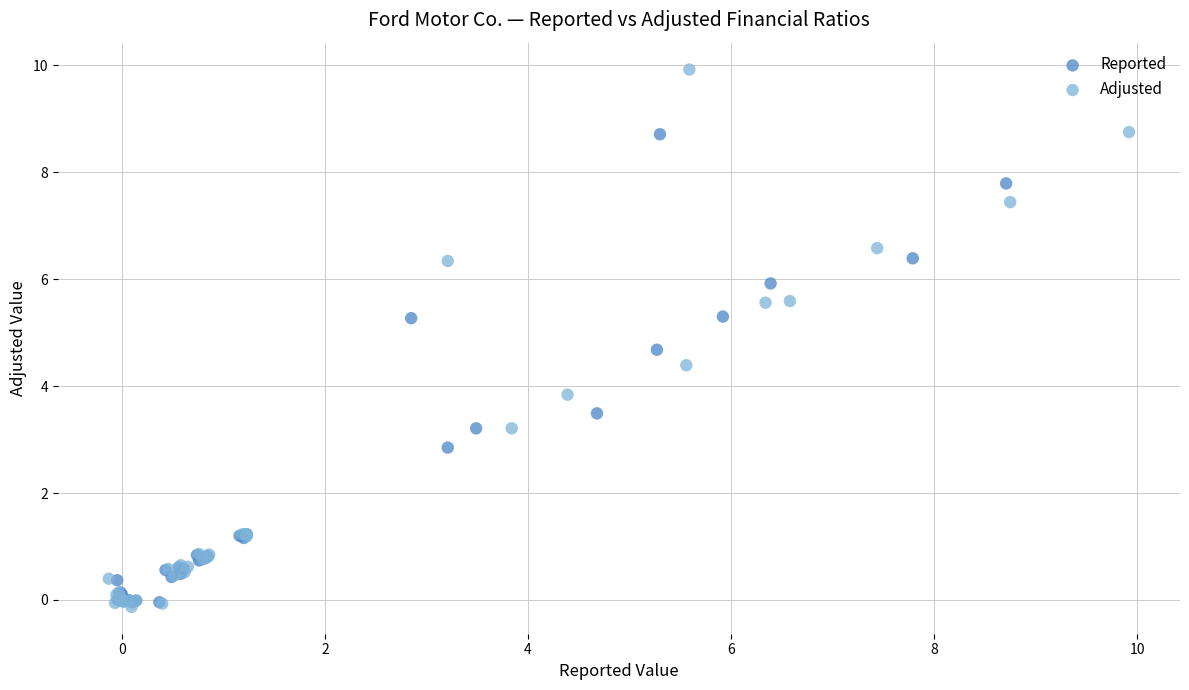

Which series contains the highest Y value?

Adjusted